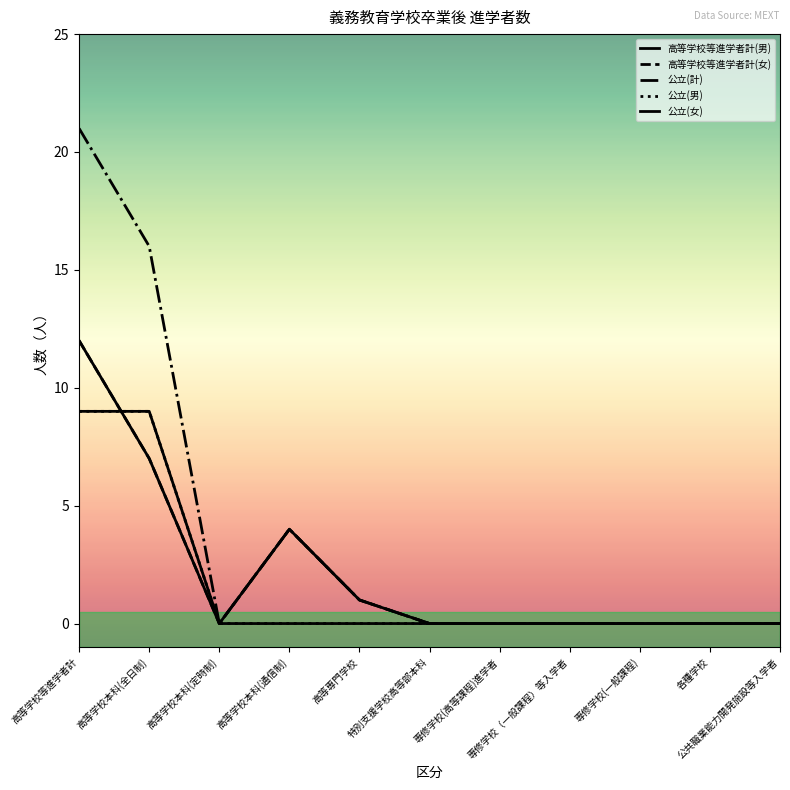

Does the chart display data point markers on the line(s)?

No